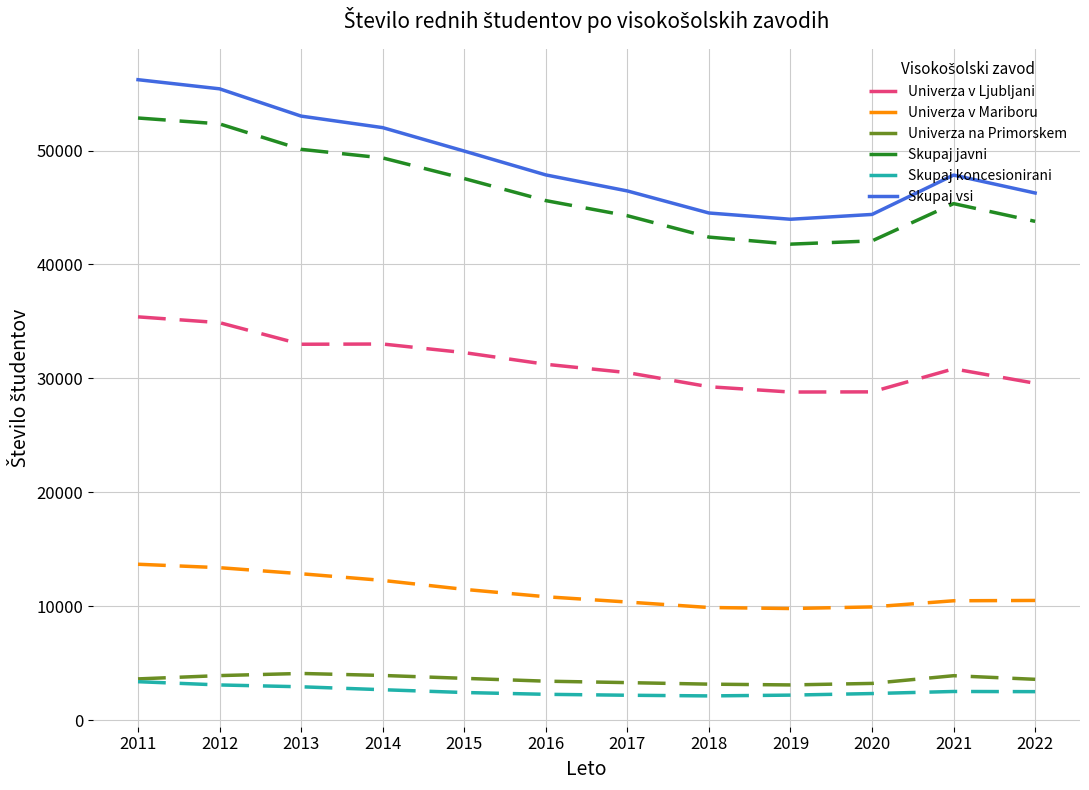

True or false: Univerza na Primorskem has more than 0 interior local peaks.

True